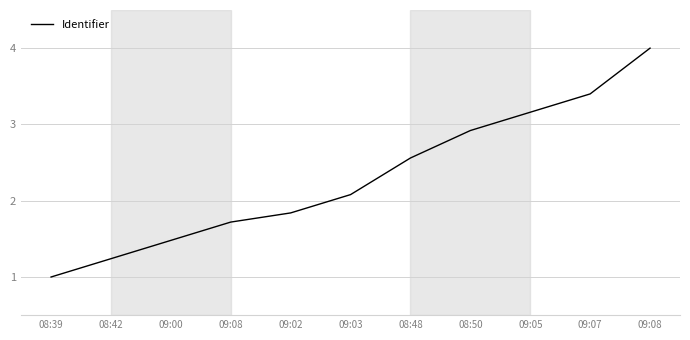

How many lines are shown in the chart?

1